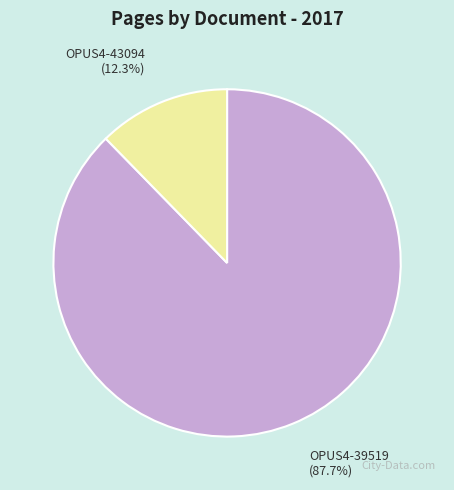

Does any single category account for the majority?

Yes